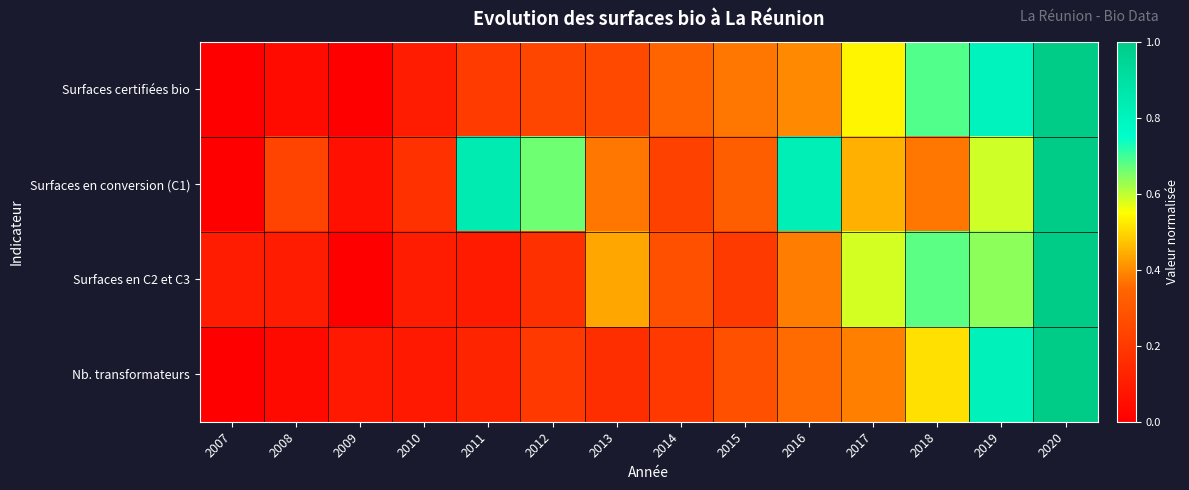

Reading left to right, list all the values displayed in this chart.

Surfaces certifiées bio: 2007=0.0	2008=0.0	2009=0.0	2010=0.1	2011=0.2	2012=0.2	2013=0.2	2014=0.3	2015=0.4	2016=0.4	2017=0.5	2018=0.7	2019=0.8	2020=1.0
Surfaces en conversion (C1): 2007=0.0	2008=0.2	2009=0.1	2010=0.2	2011=0.8	2012=0.7	2013=0.4	2014=0.2	2015=0.3	2016=0.8	2017=0.4	2018=0.4	2019=0.6	2020=1.0
Surfaces en C2 et C3: 2007=0.1	2008=0.1	2009=0.0	2010=0.1	2011=0.1	2012=0.2	2013=0.4	2014=0.3	2015=0.2	2016=0.4	2017=0.6	2018=0.7	2019=0.6	2020=1.0
Nb. transformateurs: 2007=0.0	2008=0.0	2009=0.1	2010=0.1	2011=0.1	2012=0.2	2013=0.2	2014=0.2	2015=0.3	2016=0.4	2017=0.4	2018=0.5	2019=0.8	2020=1.0